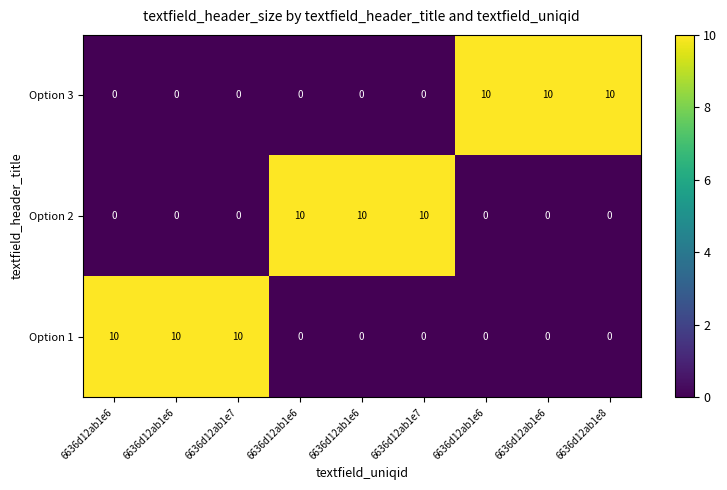

Count the number of categories in the chart.

9